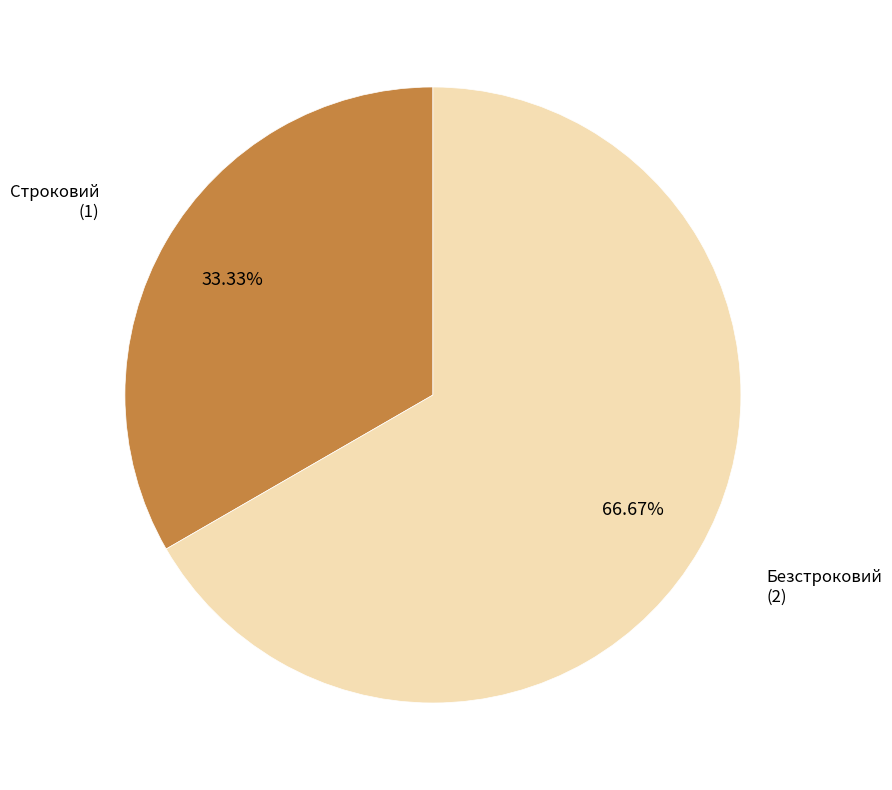

Is there a majority slice in this chart?

Yes